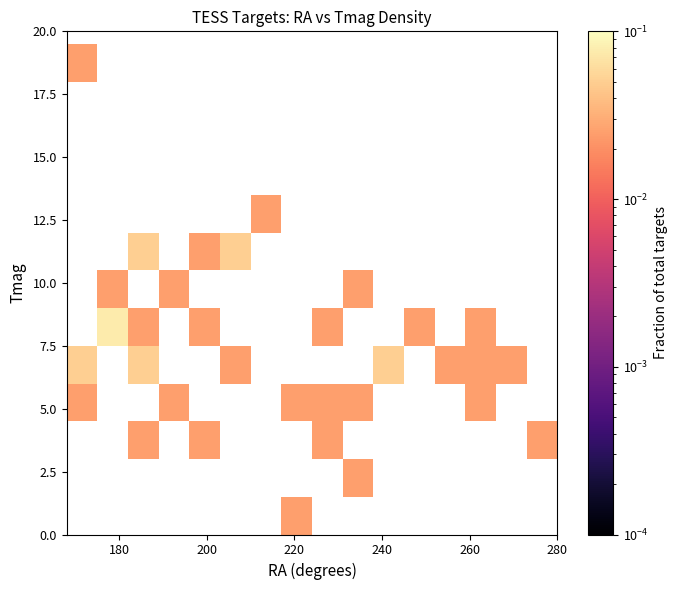

Count the number of categories in the chart.

16